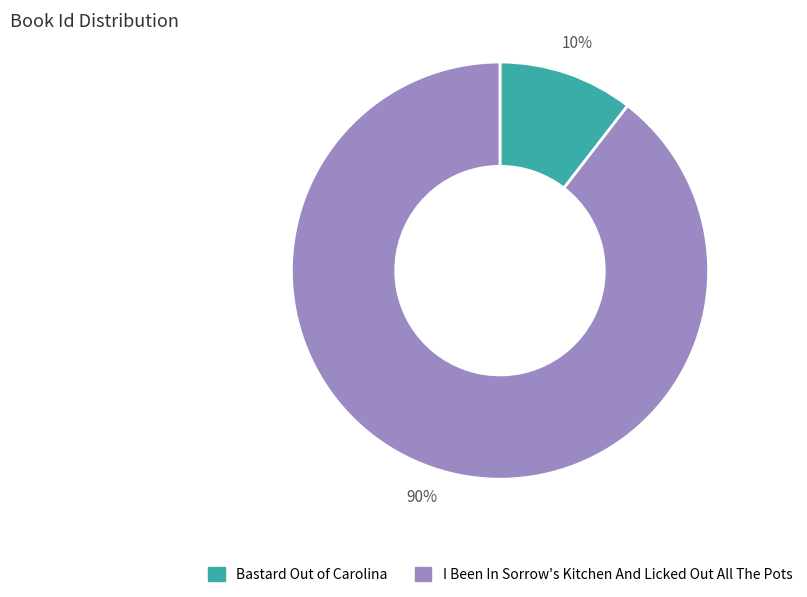

To the nearest percent, what is the average slice percentage?

50%